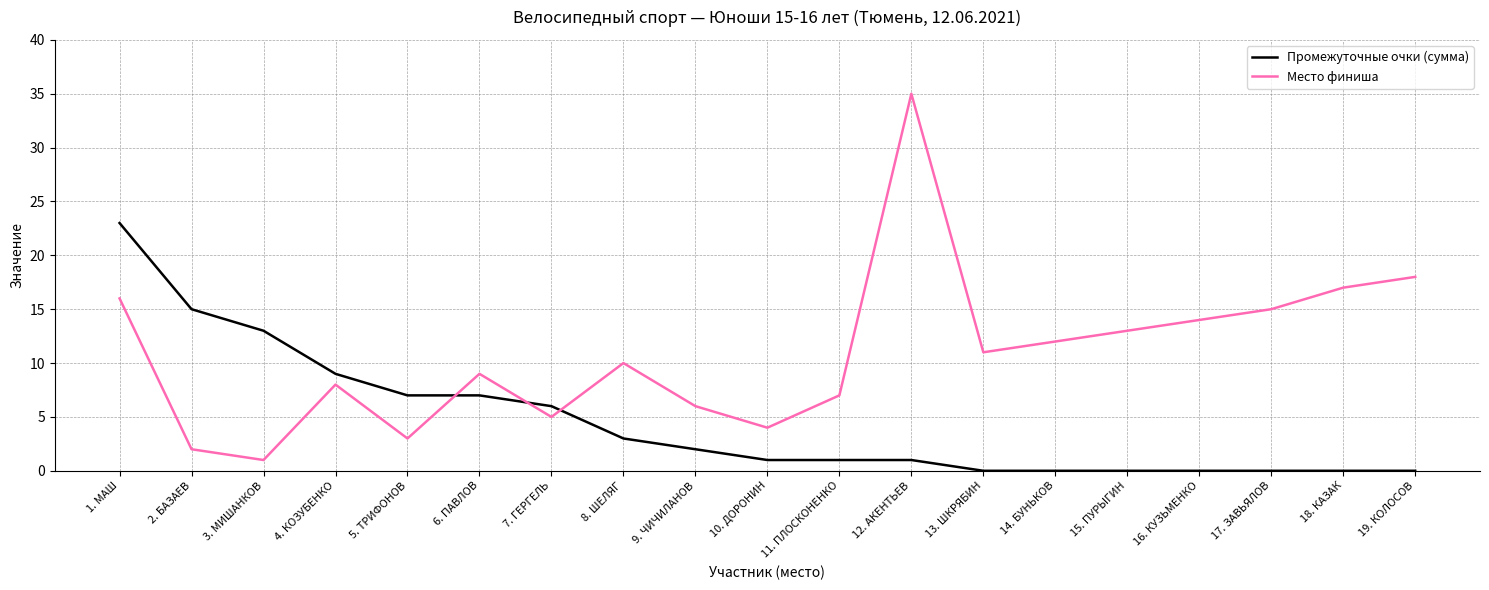

Reading right to left, extract all data points from this chart.

Промежуточные очки (сумма): 0	0	0	0	0	0	0	1	1	1	2	3	6	7	7	9	13	15	23
Место финиша: 18	17	15	14	13	12	11	35	7	4	6	10	5	9	3	8	1	2	16